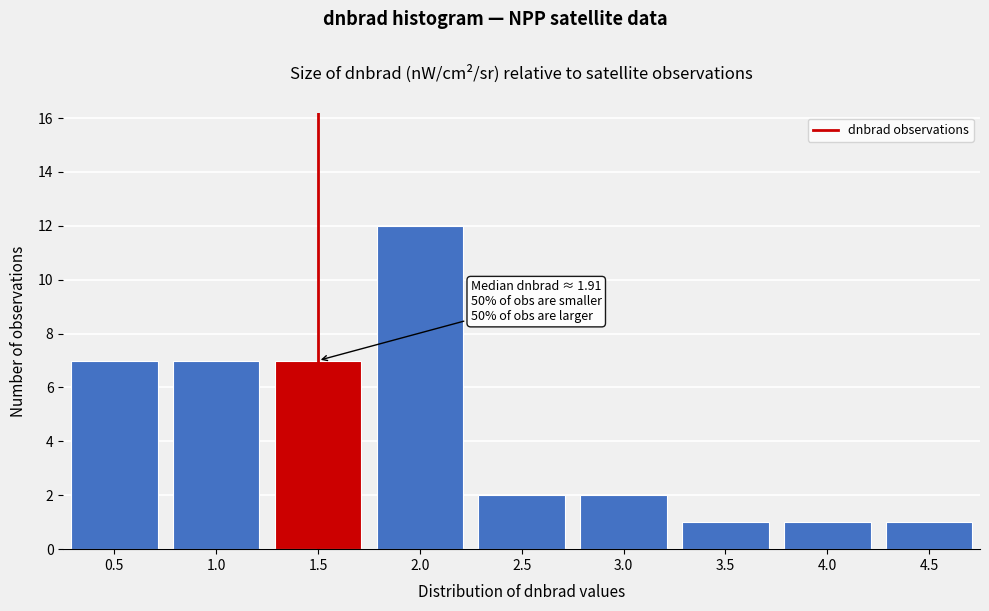

Reading left to right, extract all data points from this chart.

7	7	7	12	2	2	1	1	1